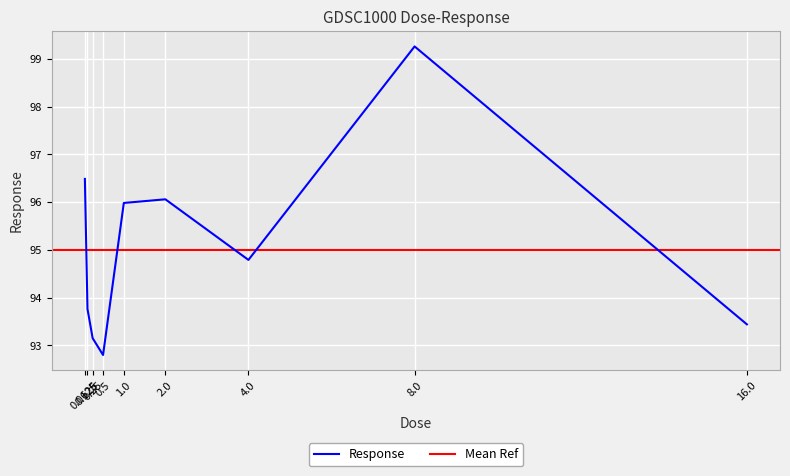

How many values are below 94?

4